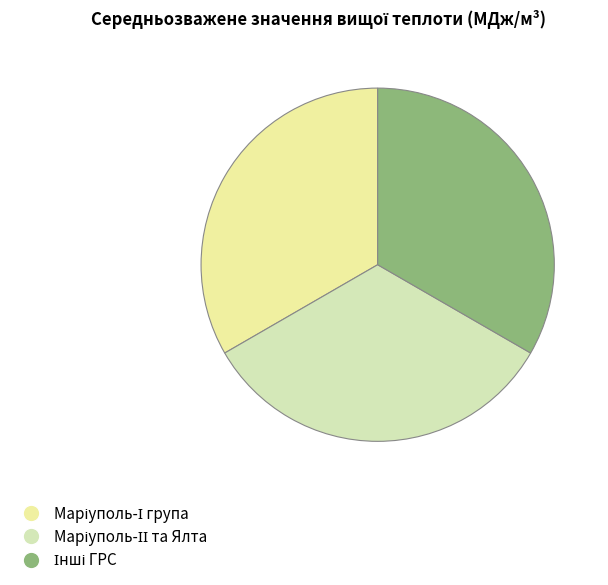

How many segments does this pie chart have?

3